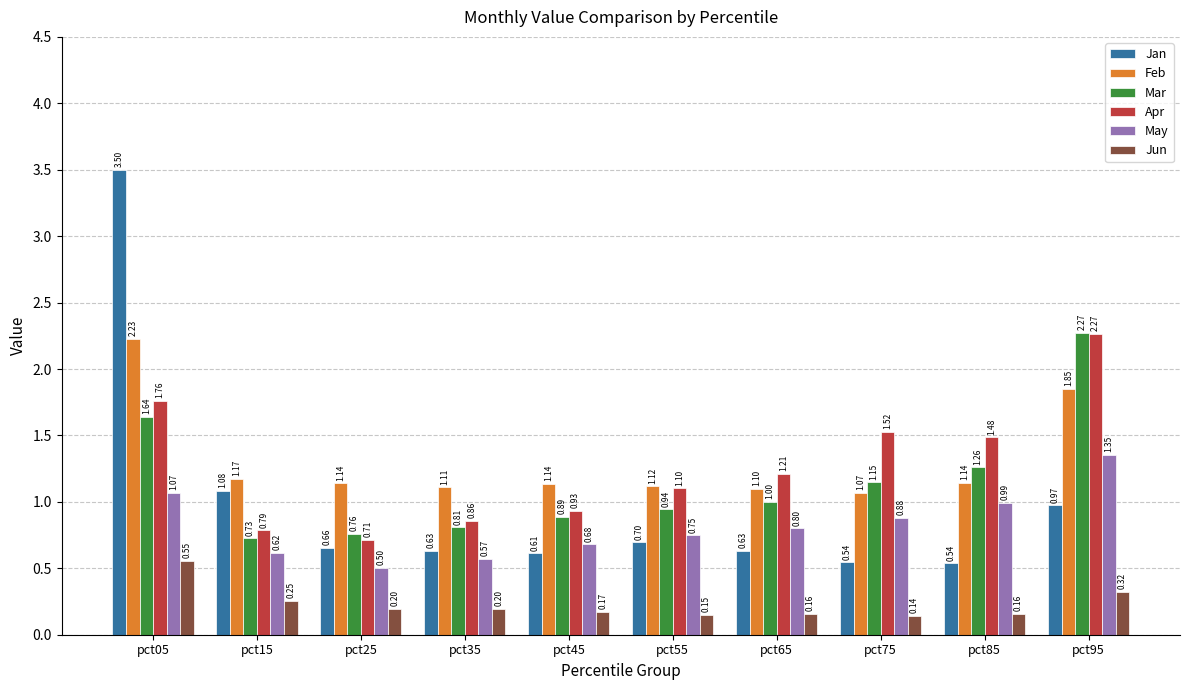

True or false: Apr has a value of 0.8 at pct55.

False